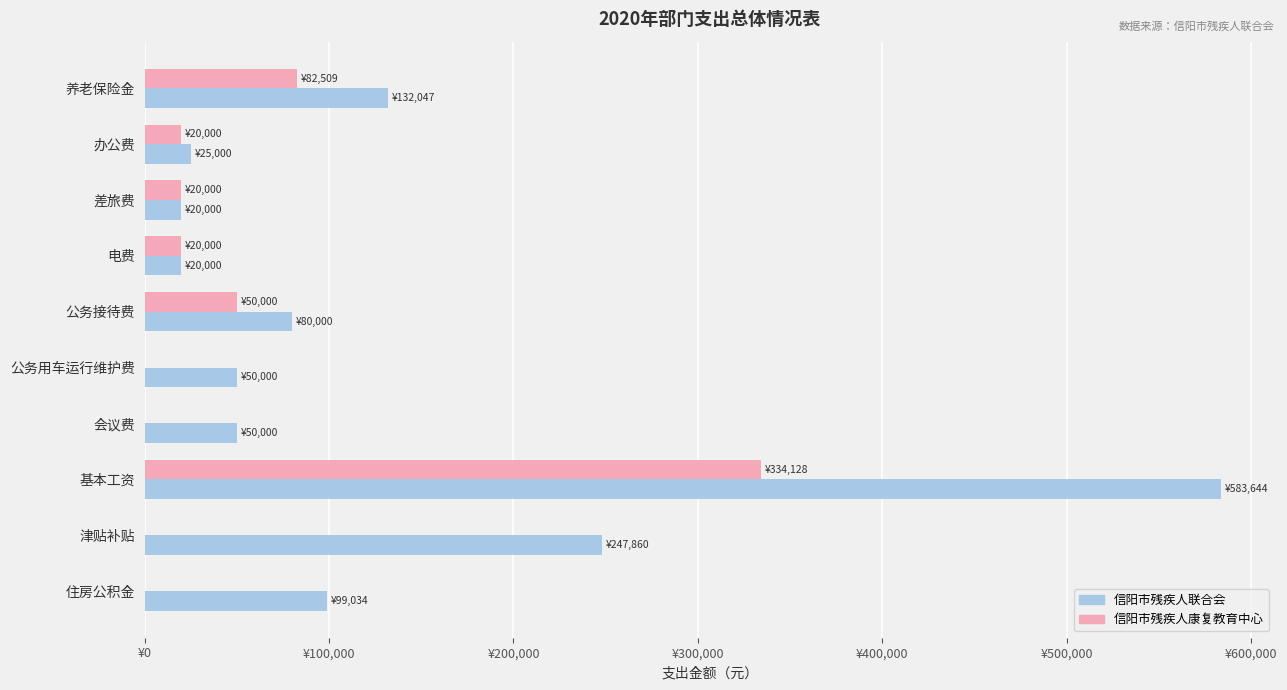

At how many categories does at least one series exceed 129077?

3